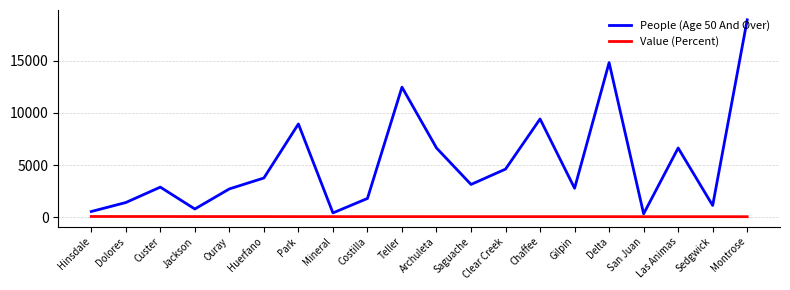

What is the sum of the People (Age 50 And Over) values at Jackson and Custer?

3661.0